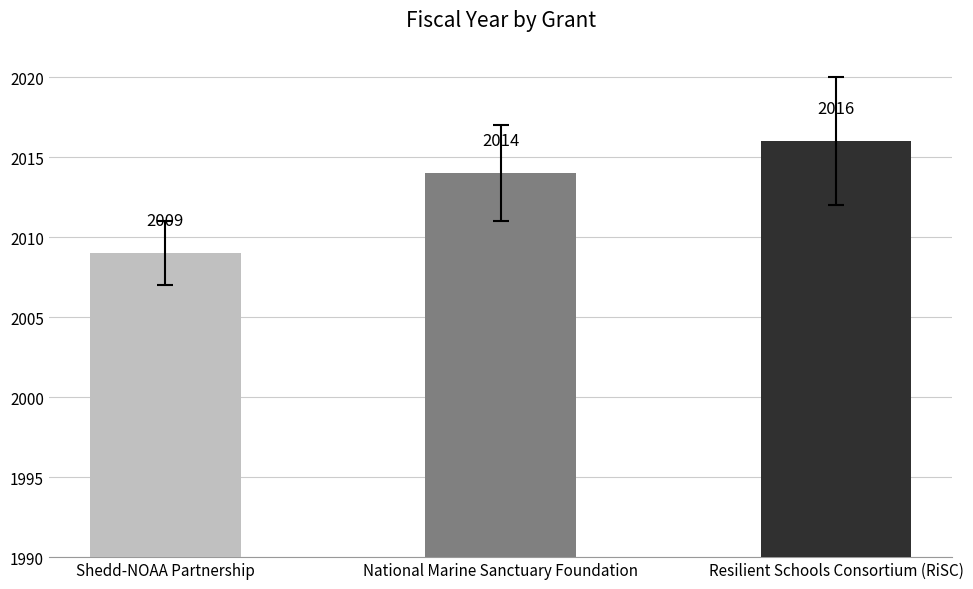

Rank the categories by value from lowest to highest.

Shedd-NOAA Partnership, National Marine Sanctuary Foundation, Resilient Schools Consortium (RiSC)